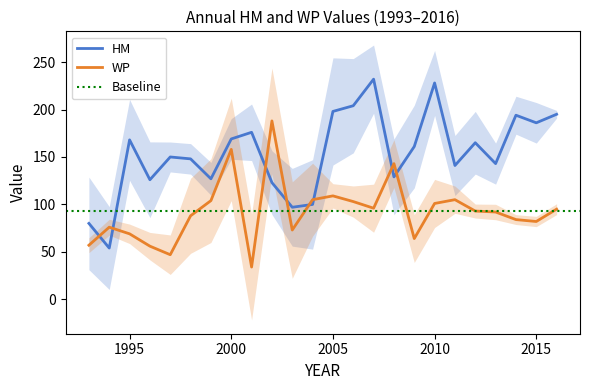

Reading right to left, list all the values displayed in this chart.

HM: 2016=195	2015=186	2014=194	2013=143	2012=165	2011=141	2010=228	2009=161	2008=129	2007=232	2006=204	2005=198	2004=100	2003=97	2002=123	2001=176	2000=169	1999=127	1998=148	1997=150	1996=126	1995=168	1994=54	1993=80
WP: 2016=95	2015=82	2014=84	2013=92	2012=93	2011=105	2010=101	2009=64	2008=143	2007=96	2006=103	2005=109	2004=105	2003=73	2002=188	2001=34	2000=158	1999=104	1998=88	1997=47	1996=56	1995=69	1994=76	1993=57